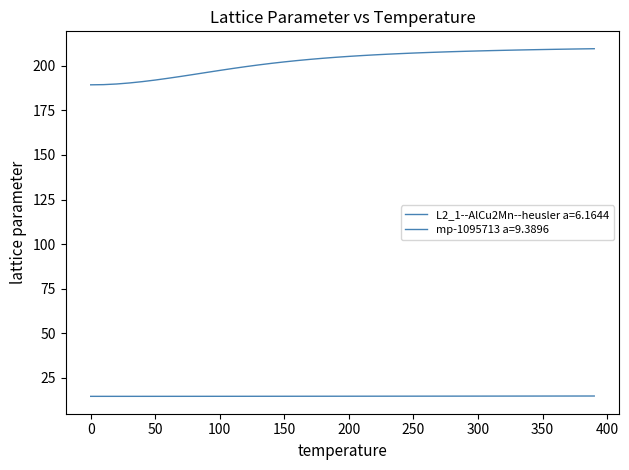

Count the number of data series in this chart.

2